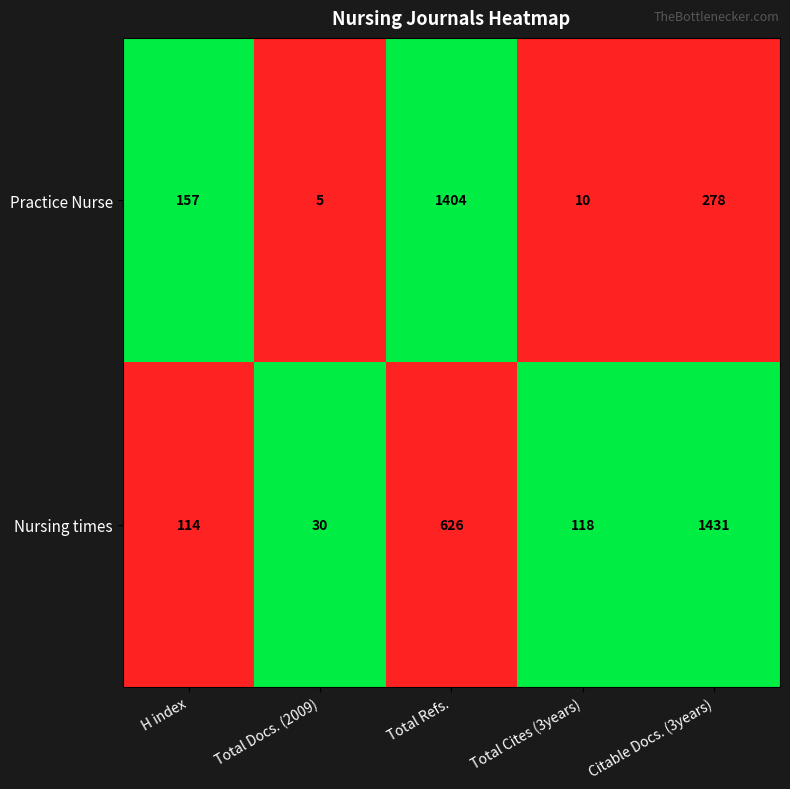

The value of Practice Nurse at Total Cites (3years) is 10. True or false?

True